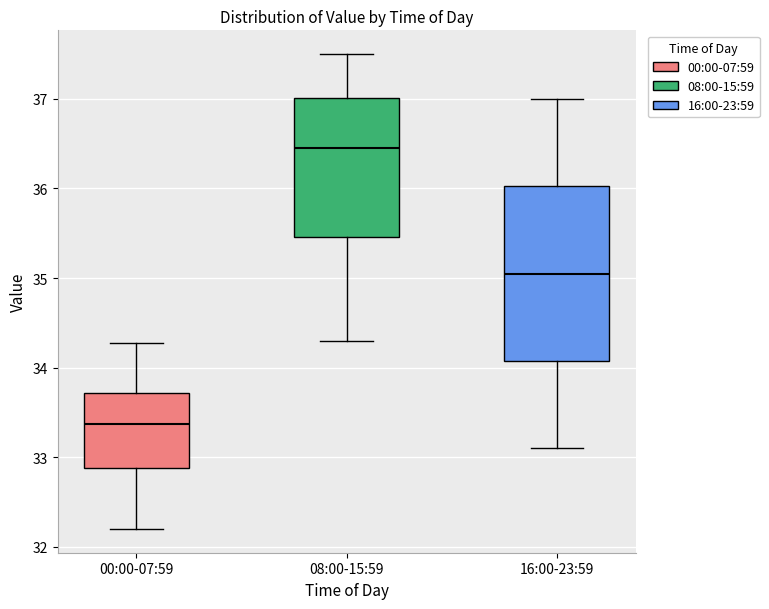

Comparing the boxes themselves (not the whiskers), which one is the tallest?

16:00-23:59